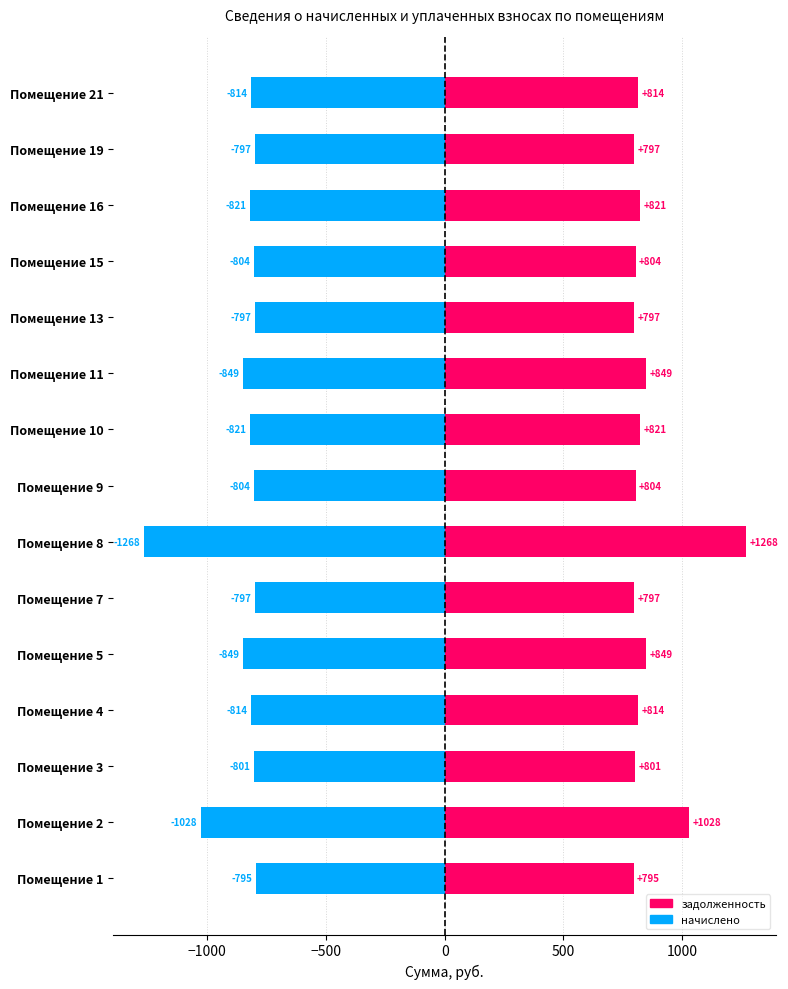

What is the label of the 5th bar from the right?

10